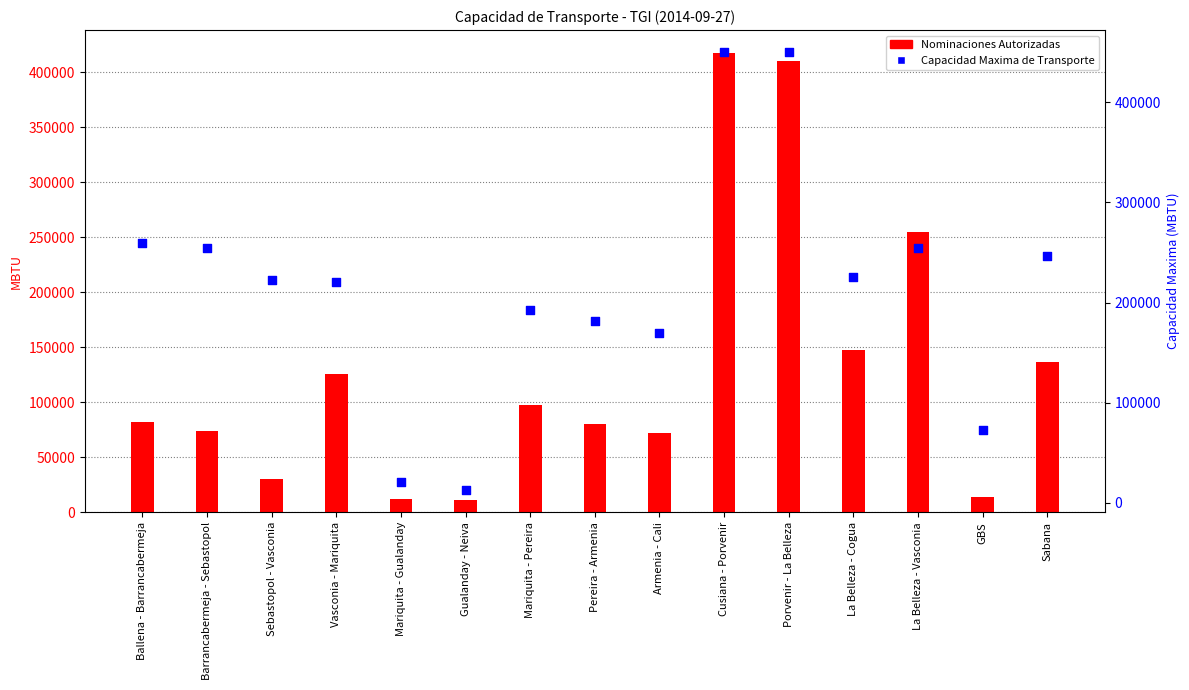

Is the value of Nominaciones Autorizadas at Sebastopol - Vasconia greater than the value of Capacidad Maxima de Transporte at Gualanday - Neiva?

Yes